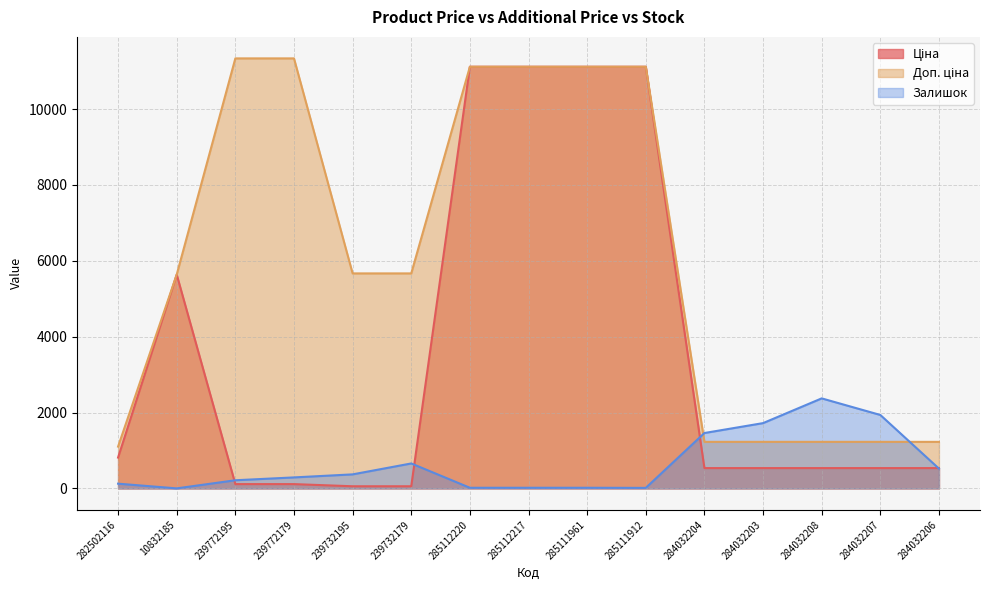

Rank the categories by Ціна value from lowest to highest.

239732195, 239732179, 239772195, 239772179, 284032204, 284032203, 284032208, 284032207, 284032206, 282502116, 10832185, 285112220, 285112217, 285111961, 285111912